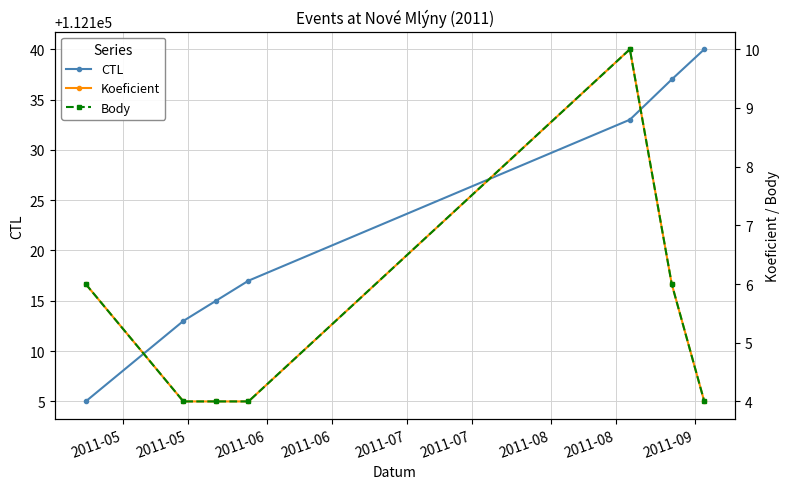

What is the value of the CTL point at the 3rd from the left?

112115